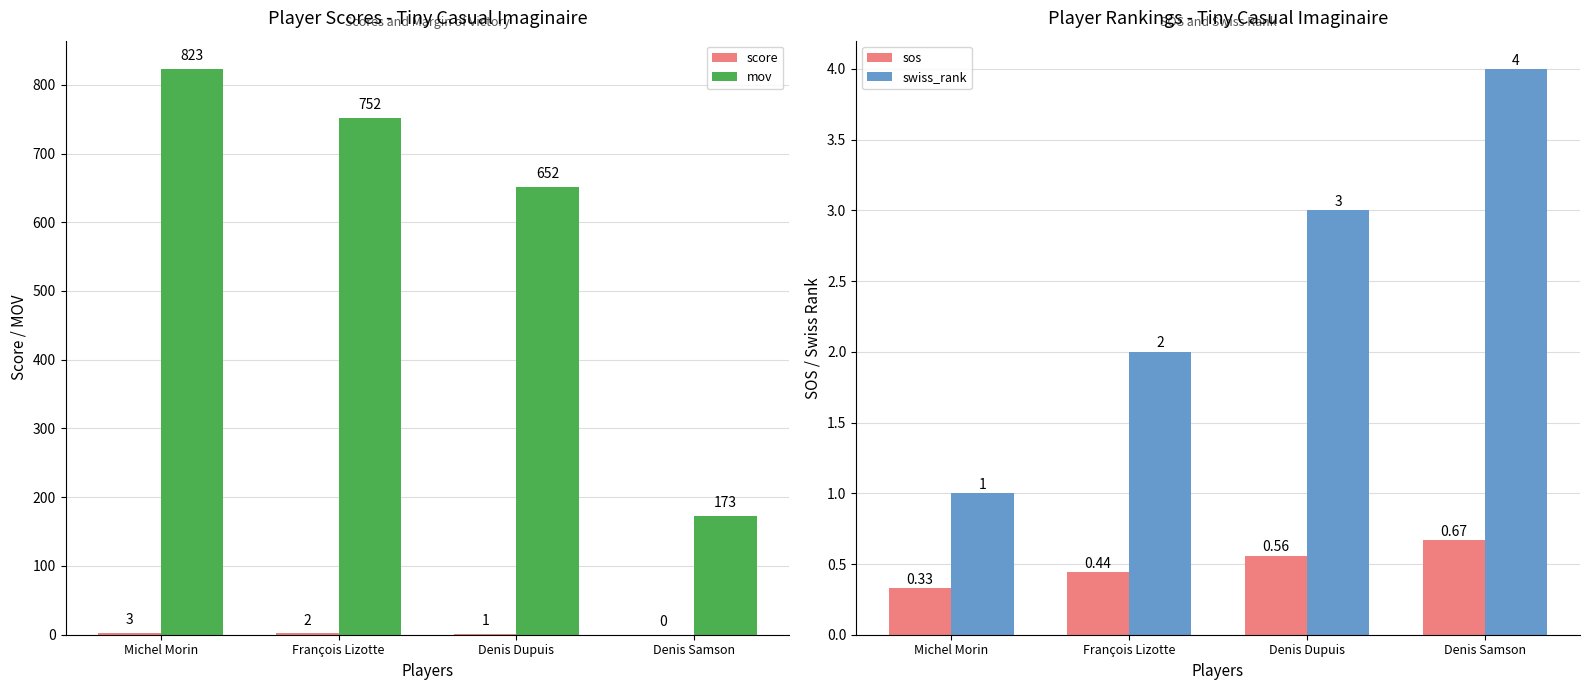

Between Denis Dupuis and Denis Samson, which series saw the biggest shift?

mov